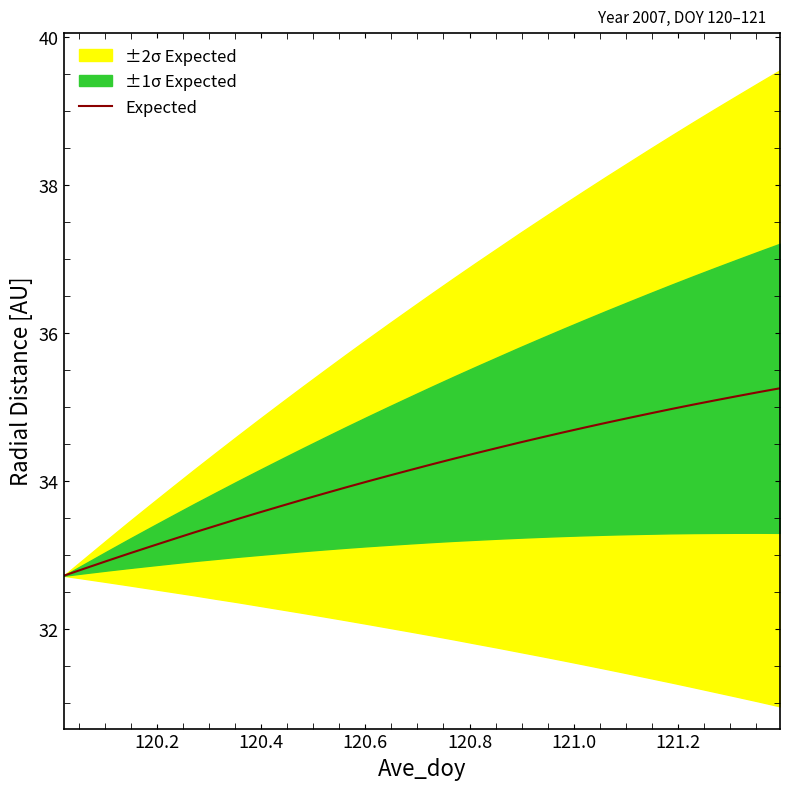

Reading left to right, extract all data points from this chart.

32.7	32.8	32.9	33.0	33.1	33.2	33.3	33.4	33.5	33.6	33.7	33.7	33.8	33.9	34.0	34.1	34.2	34.2	34.3	34.4	34.5	34.5	34.6	34.7	34.7	34.8	34.9	34.9	35.0	35.0	35.1	35.1	35.2	35.3